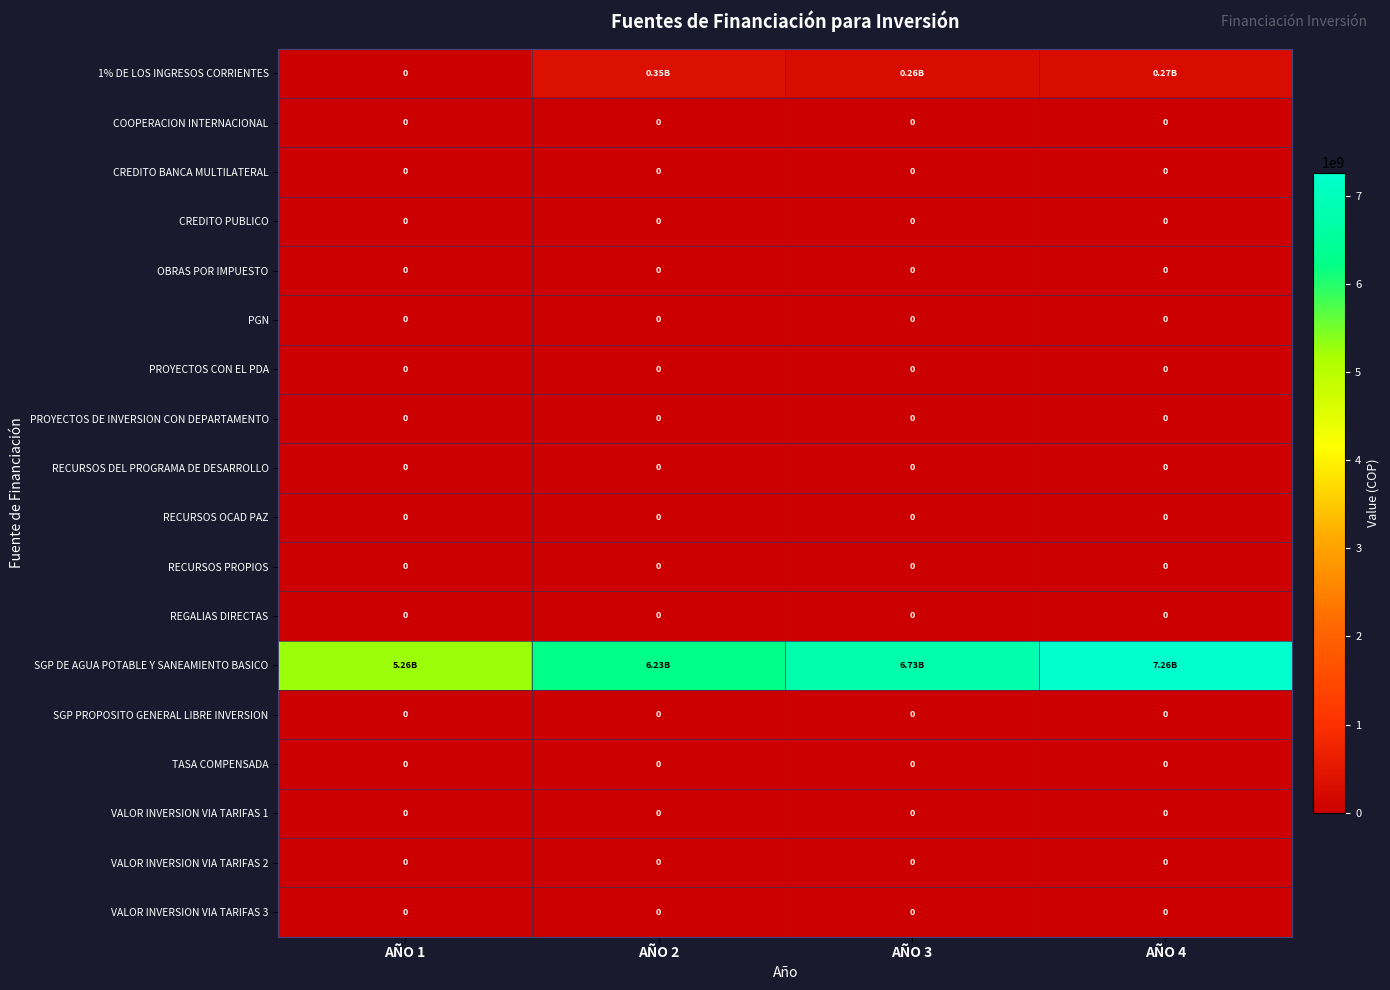

The value of VALOR INVERSION VIA TARIFAS 2 at AÑO 3 is 0. True or false?

True